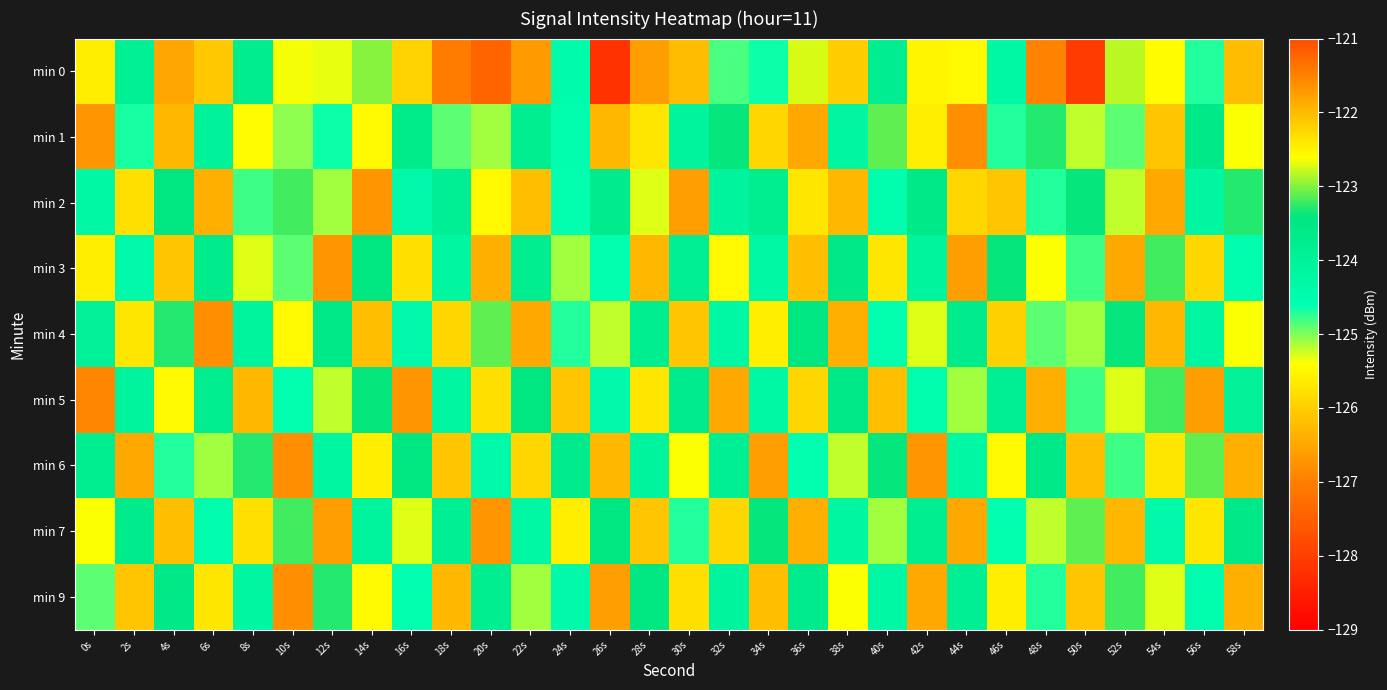

Between 50s and 56s, which is larger?

56s